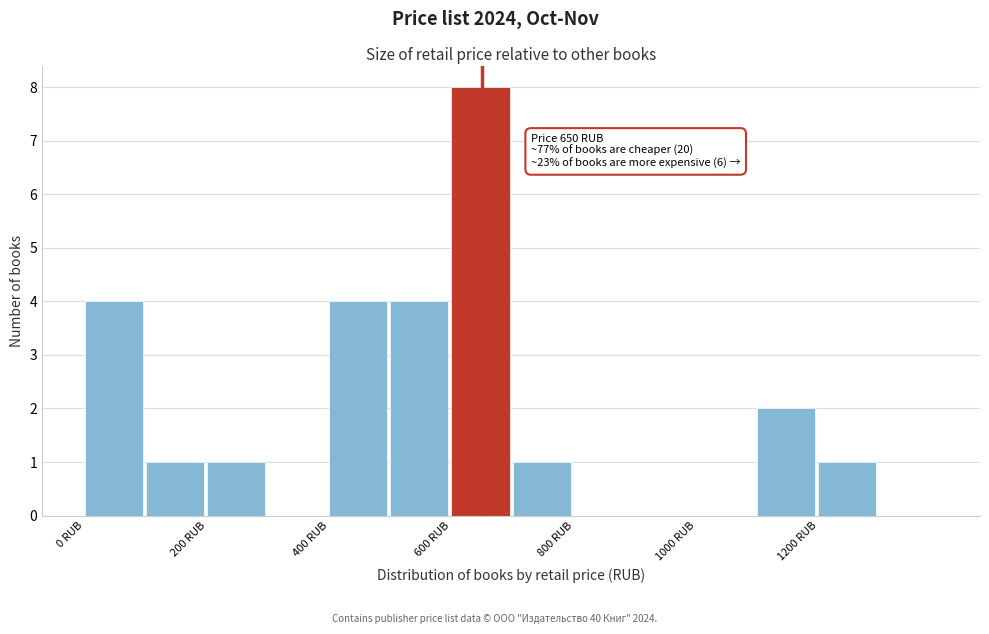

Over which range of the x-axis is the bar tallest?

600 to 700